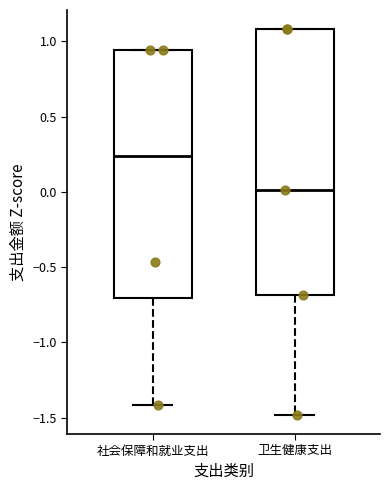

Reading left to right, read every box against the y-axis: the position of its median line, the range the box covers, and the ends of its whiskers. The values are not printed on the chart, so give them approximately, as read against the axis.

社会保障和就业支出: median 0.25, box -0.70 to 0.95, whiskers -1.40 to 0.95
卫生健康支出: median 0.00, box -0.70 to 1.10, whiskers -1.50 to 1.10